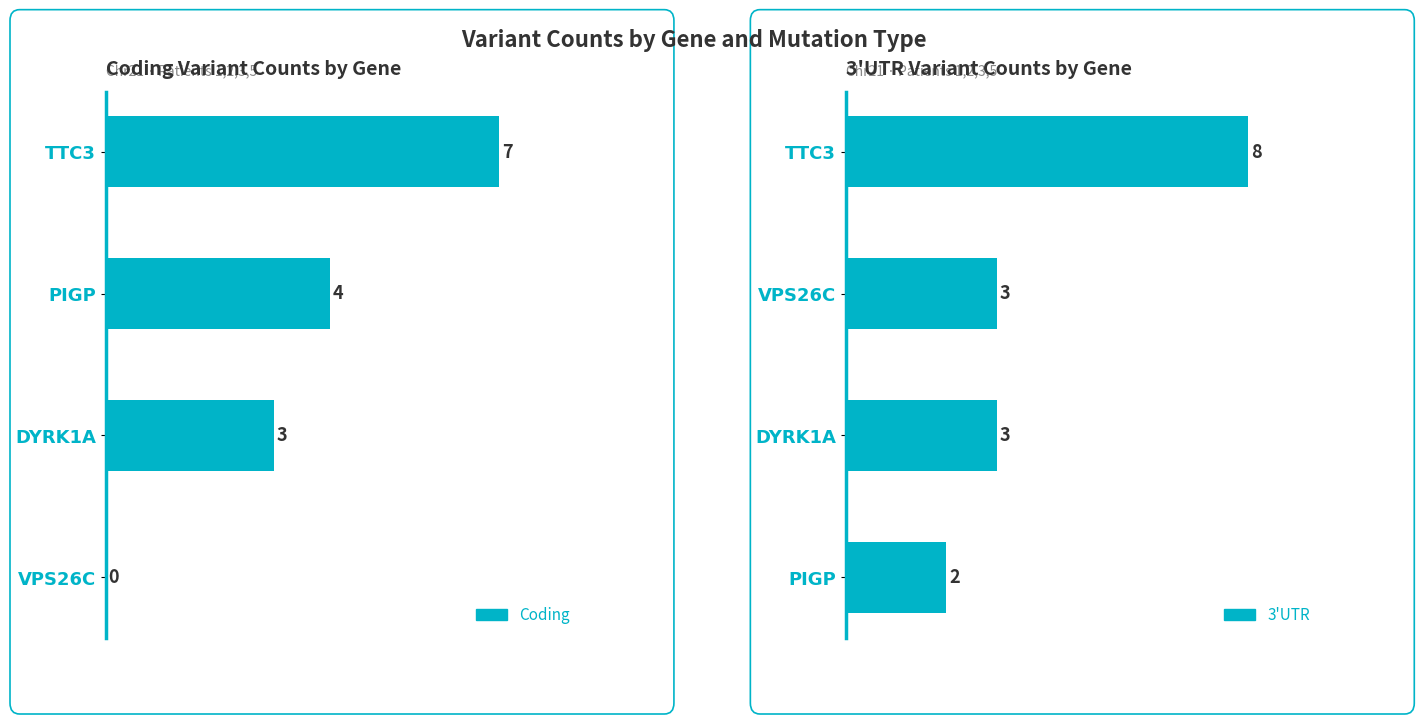

List the series in order of their peak value, lowest first.

Coding, 3'UTR